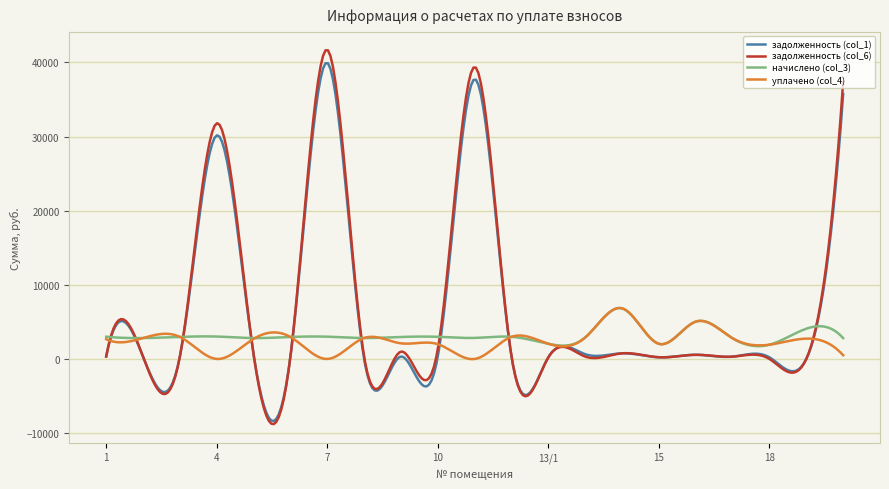

Which series has the widest spread of values?

задолженность (col_6)